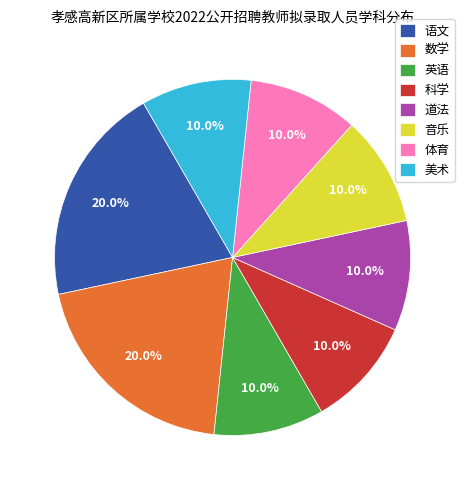

Does 语文 represent more than half of the total?

No